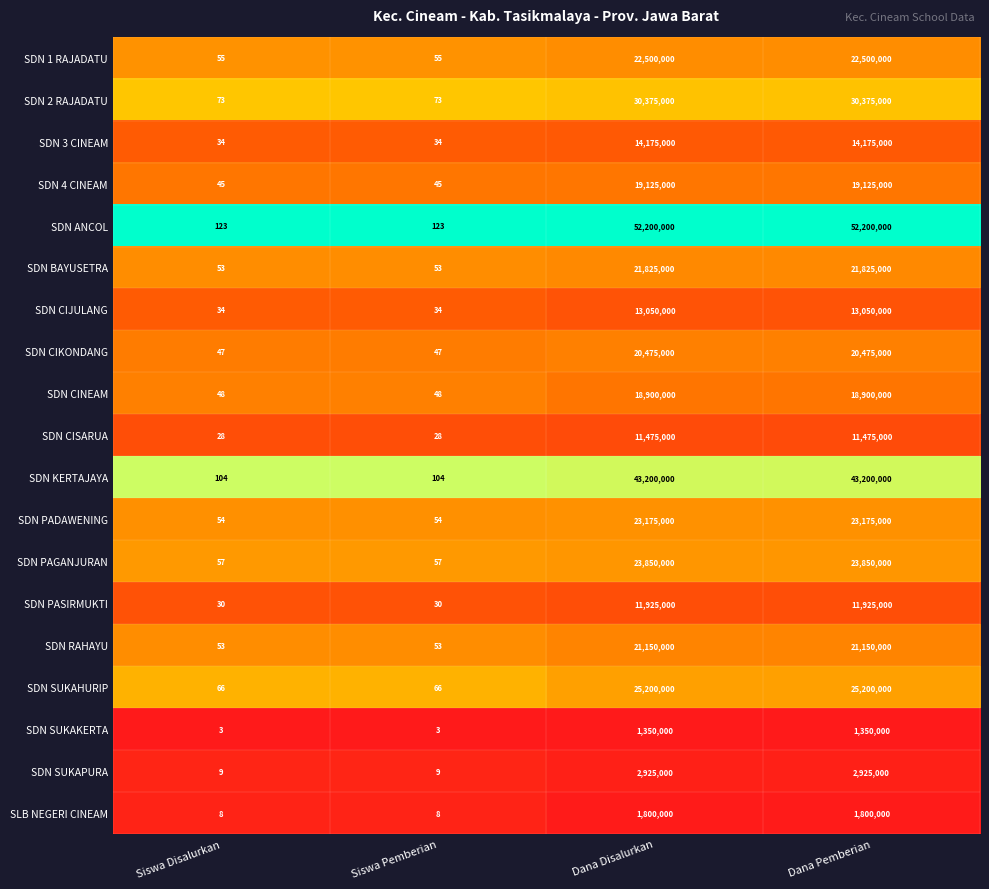

At Dana Pemberian, list the series in order from smallest to largest.

SDN SUKAKERTA, SLB NEGERI CINEAM, SDN SUKAPURA, SDN CISARUA, SDN PASIRMUKTI, SDN CIJULANG, SDN 3 CINEAM, SDN CINEAM, SDN 4 CINEAM, SDN CIKONDANG, SDN RAHAYU, SDN BAYUSETRA, SDN 1 RAJADATU, SDN PADAWENING, SDN PAGANJURAN, SDN SUKAHURIP, SDN 2 RAJADATU, SDN KERTAJAYA, SDN ANCOL